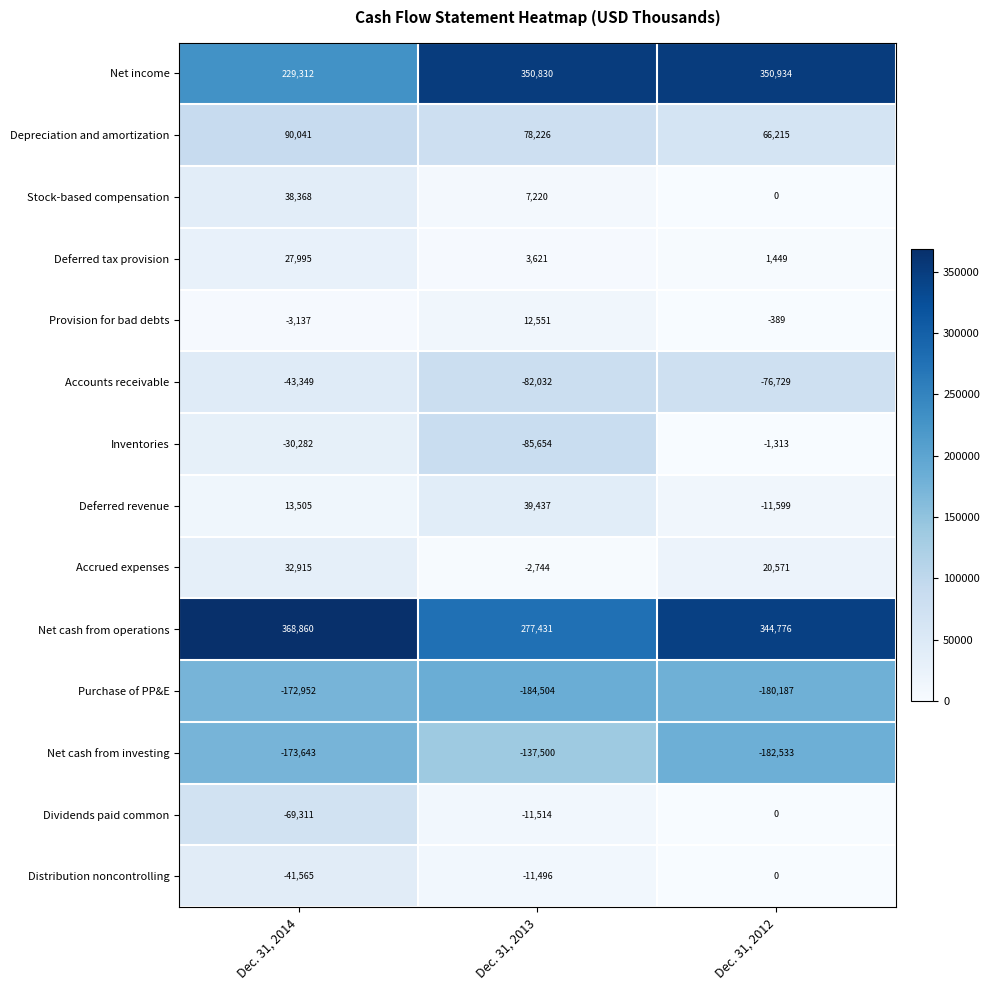

At how many categories does at least one series exceed 213968?

3